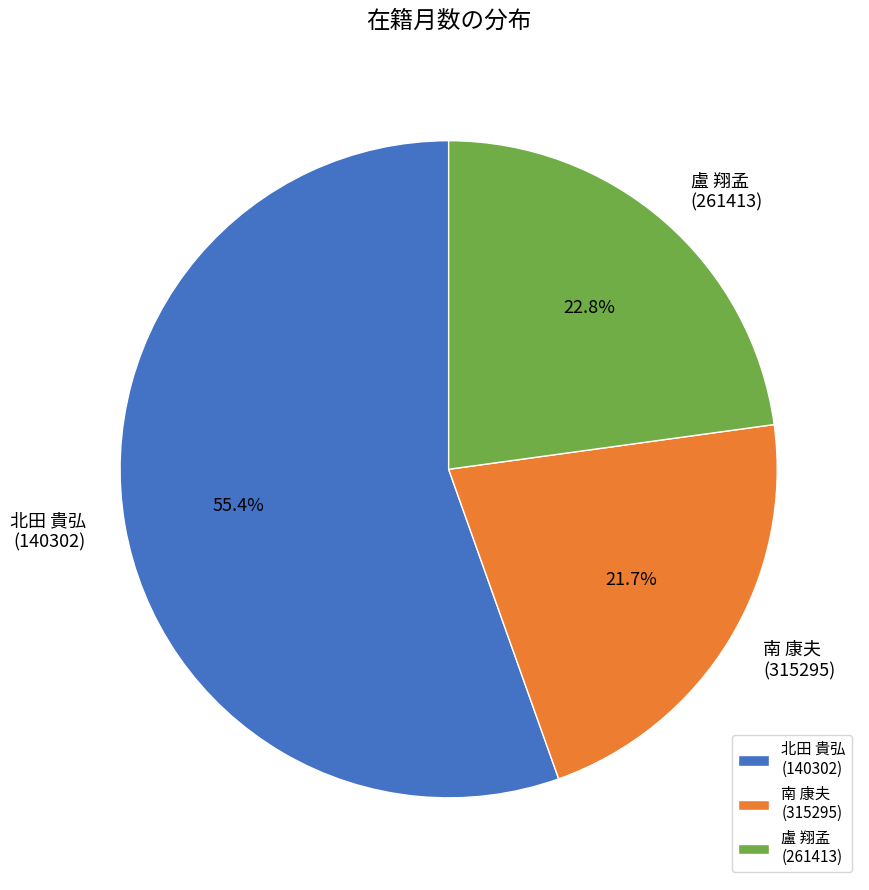

What is the ratio of the value at 南 康夫 (315295) to the value at 北田 貴弘 (140302)?

0.4